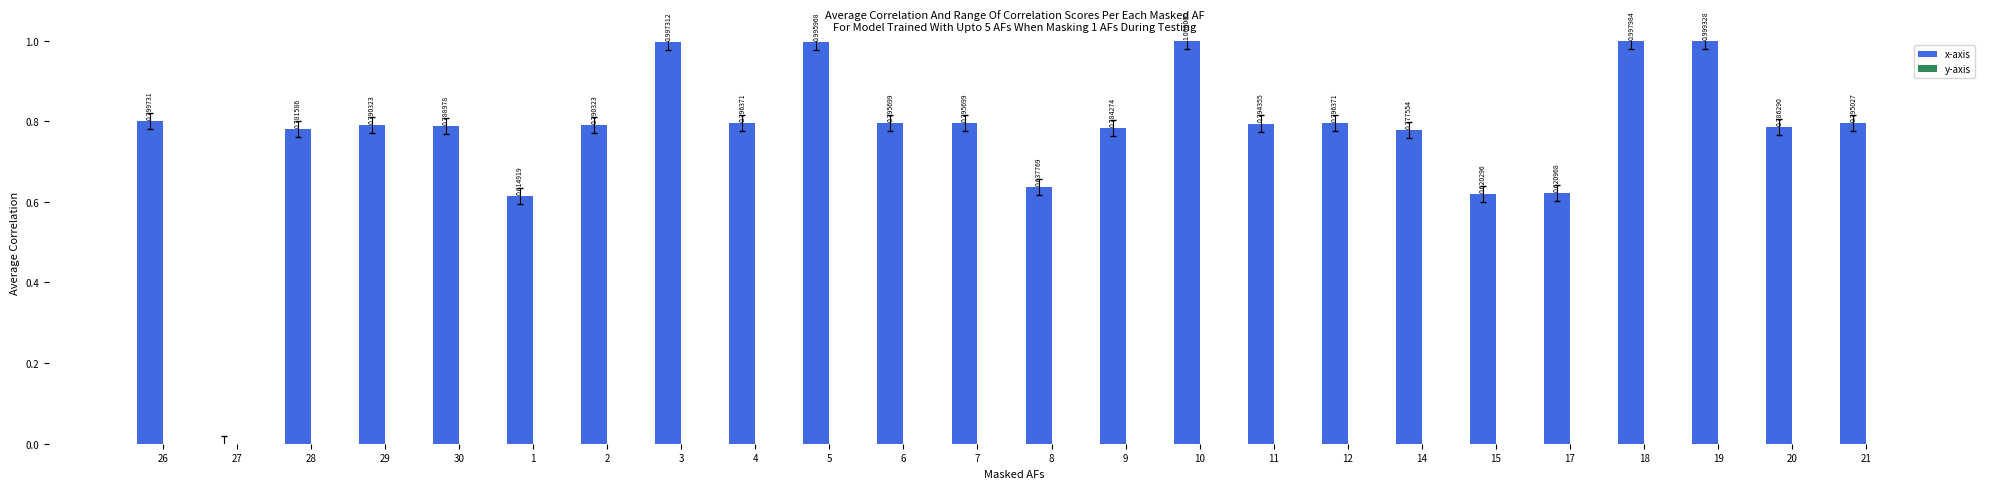

What is the change in value from 26 to 10?

+0.2